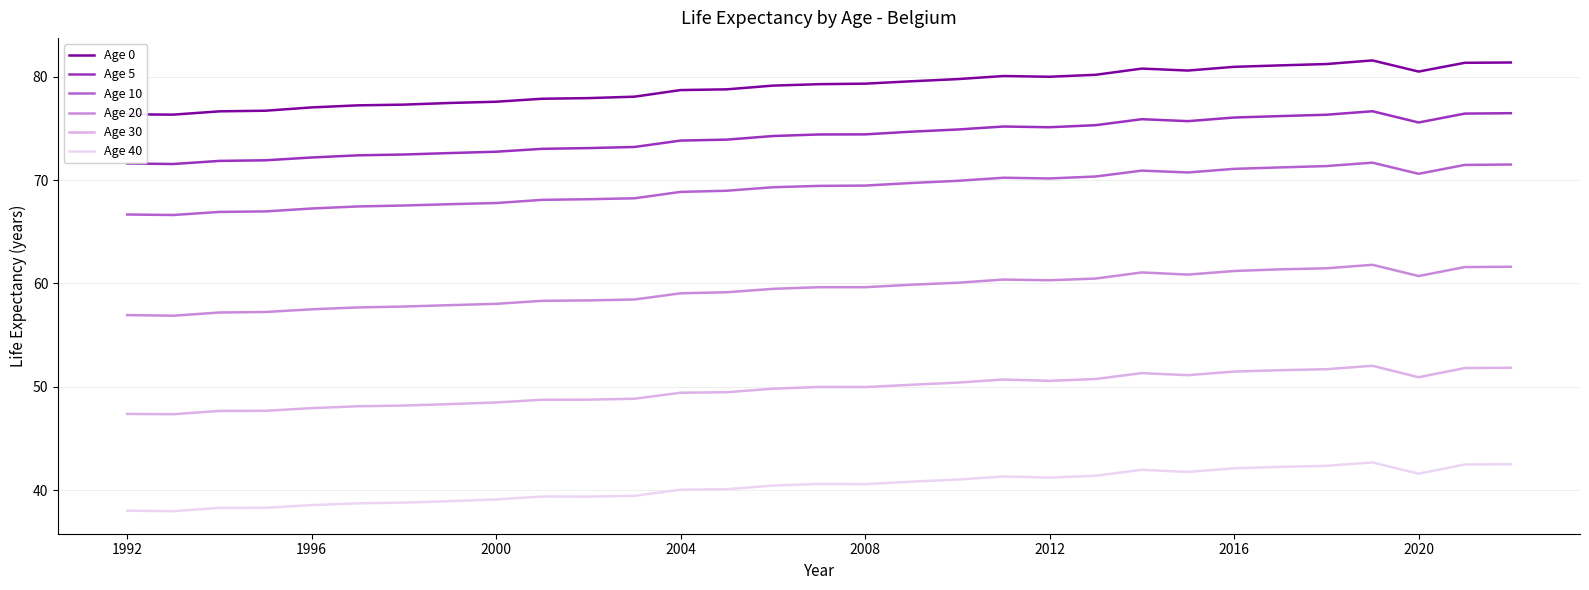

What is the smallest value displayed?

38.0